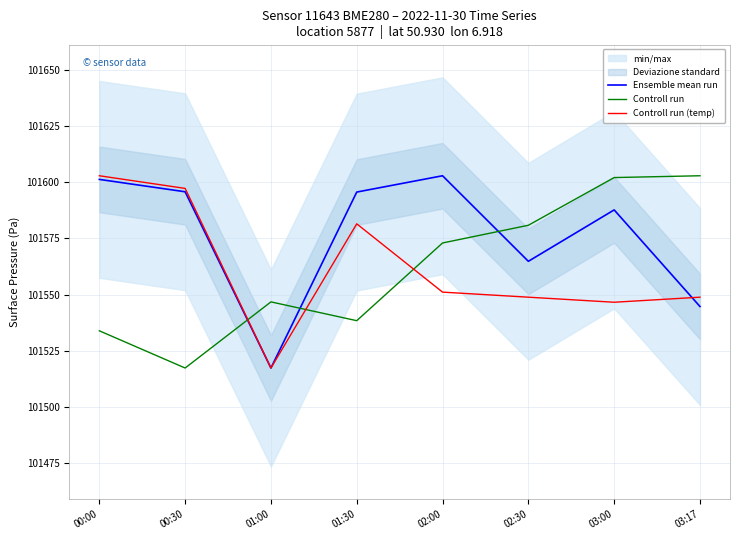

How many values in the Controll run (temp) series exceed 101551?

4